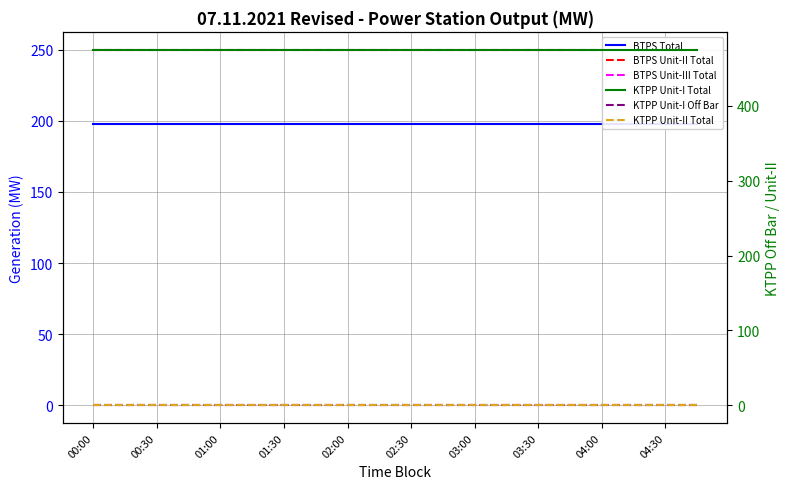

True or false: BTPS Unit-II Total and KTPP Unit-I Total intersect in this chart.

False